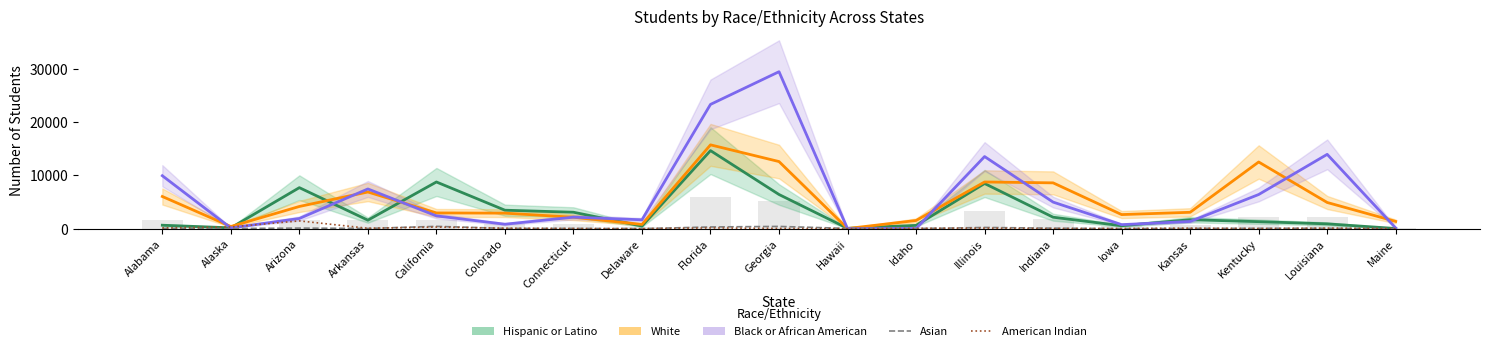

What value does the Hispanic or Latino series have at Alabama?

662.0